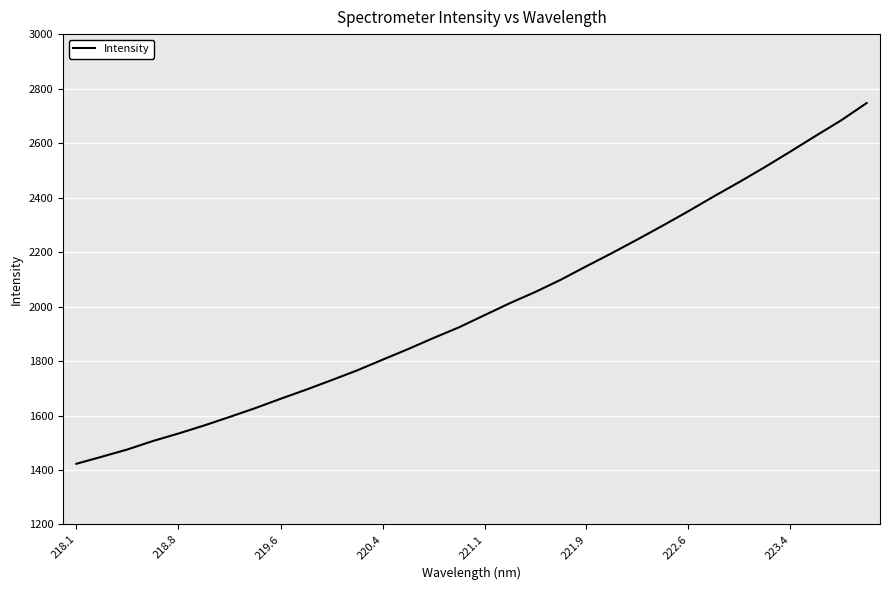

What is the minimum value shown in the chart?

1422.8